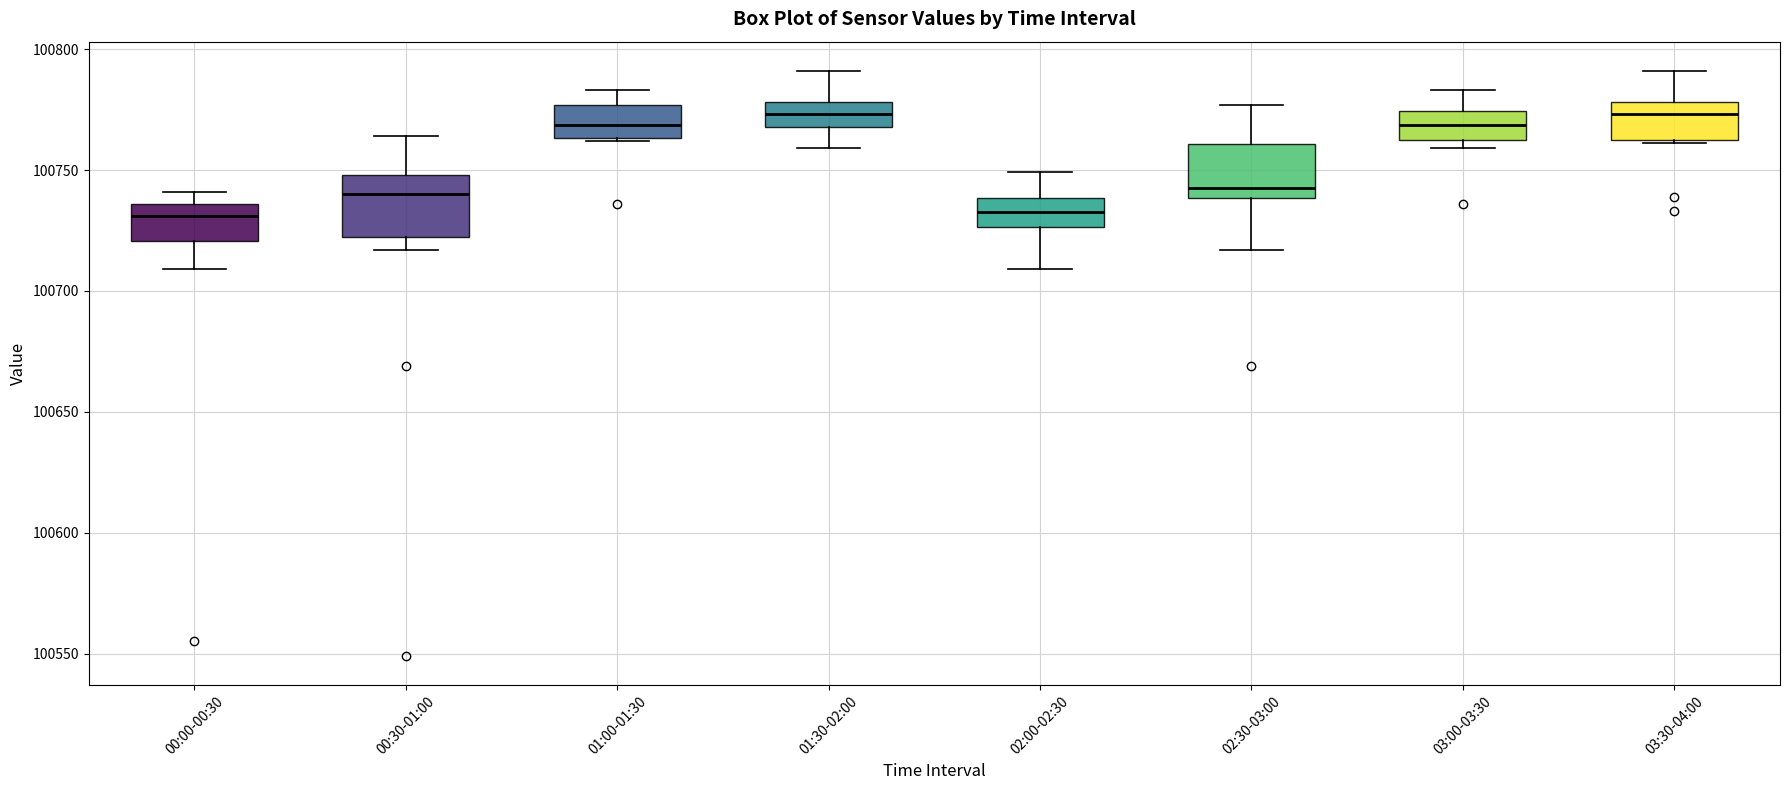

Reading left to right, read every box against the y-axis: the position of its median line, the range the box covers, and the ends of its whiskers. The values are not printed on the chart, so give them approximately, as read against the axis.

00:00-00:30: median 100730, box 100720 to 100735, whiskers 100710 to 100740
00:30-01:00: median 100740, box 100720 to 100750, whiskers 100715 to 100765
01:00-01:30: median 100770, box 100765 to 100775, whiskers 100760 to 100785
01:30-02:00: median 100775, box 100770 to 100780, whiskers 100760 to 100790
02:00-02:30: median 100735, box 100725 to 100740, whiskers 100710 to 100750
02:30-03:00: median 100745, box 100740 to 100760, whiskers 100715 to 100775
03:00-03:30: median 100770, box 100765 to 100775, whiskers 100760 to 100785
03:30-04:00: median 100775, box 100765 to 100780, whiskers 100760 to 100790